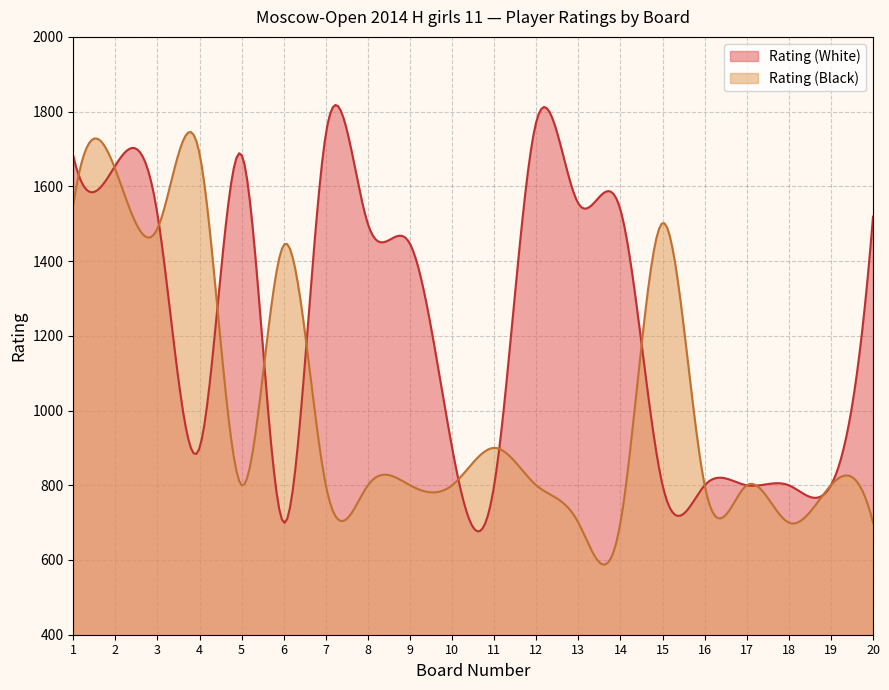

True or false: Rating (White) and Board cross at least once.

False